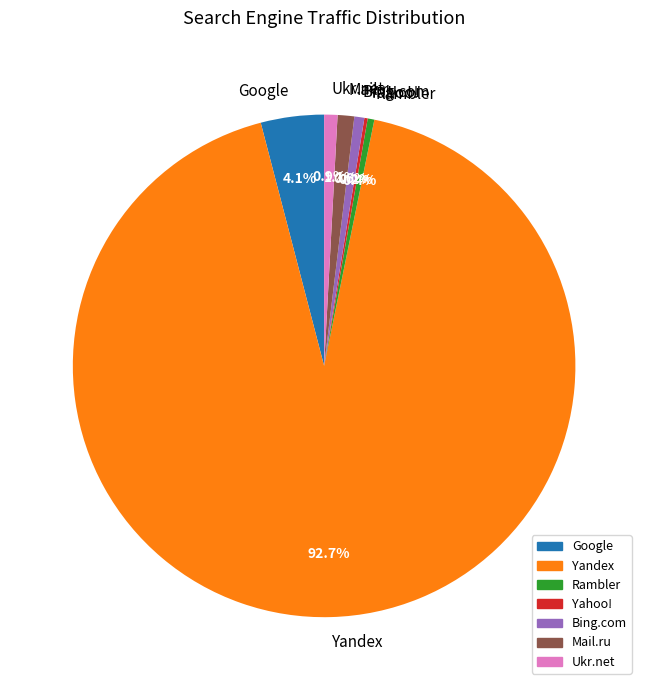

What is the largest slice in the pie chart?

Yandex